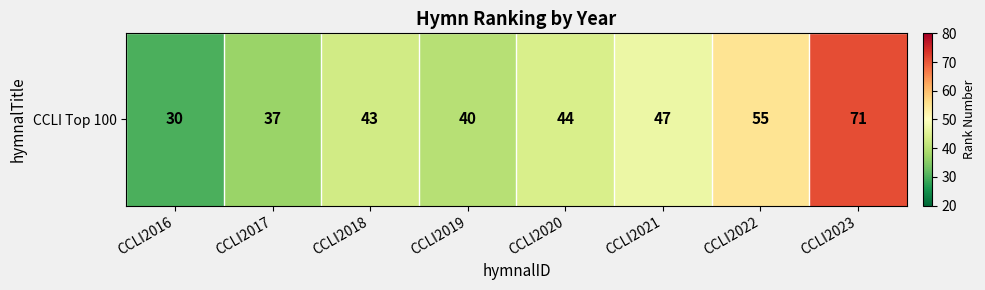

What is the minimum value shown in the chart?

30